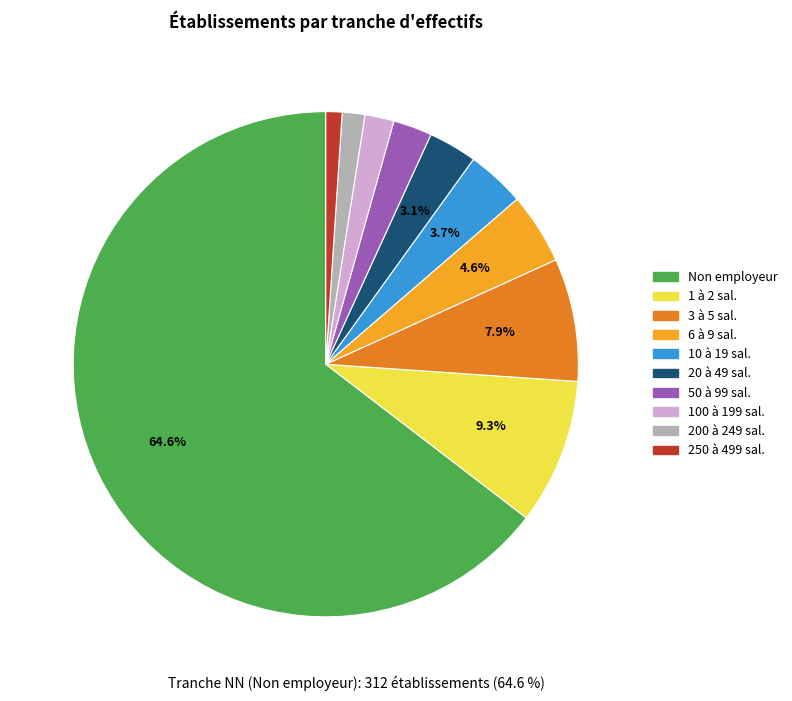

Is there any slice that represents more than half of the pie?

Yes